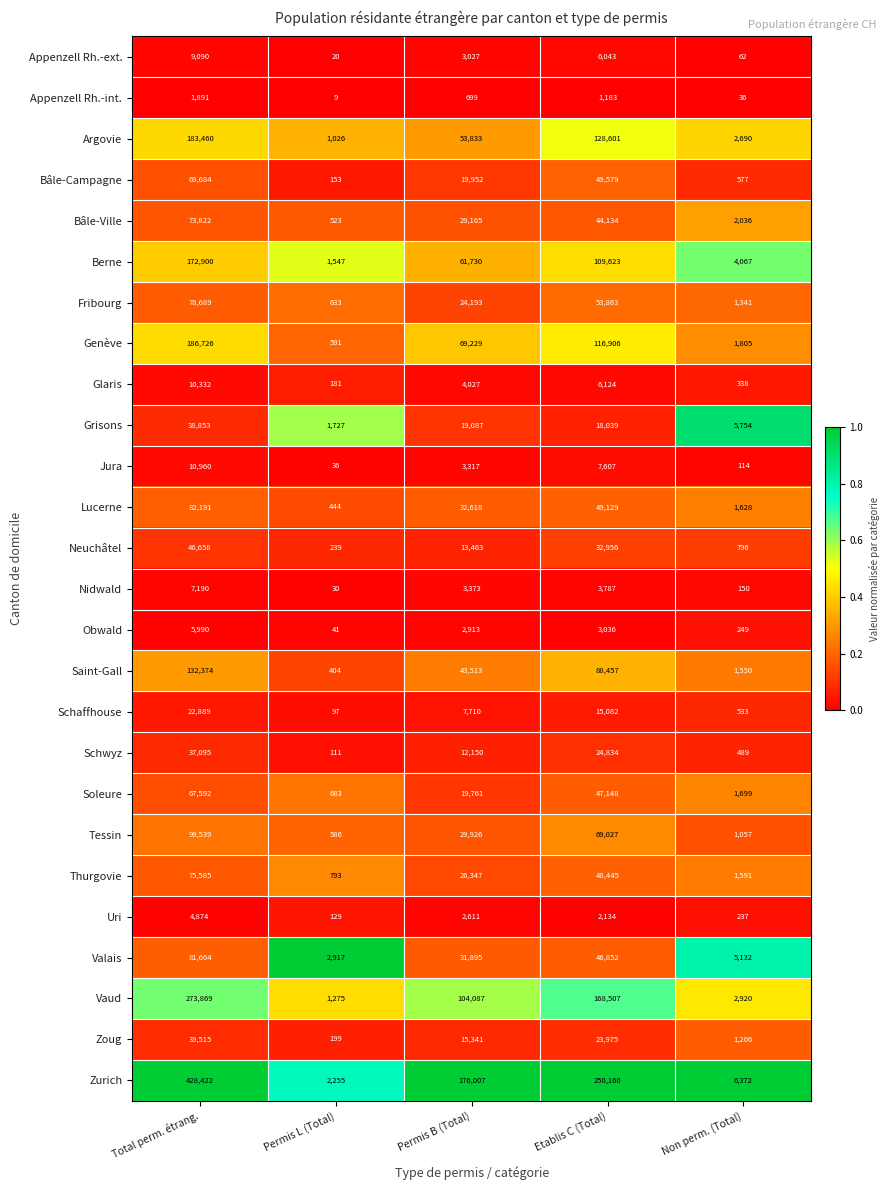

What is the average value of the Appenzell Rh.-ext. series?

3648